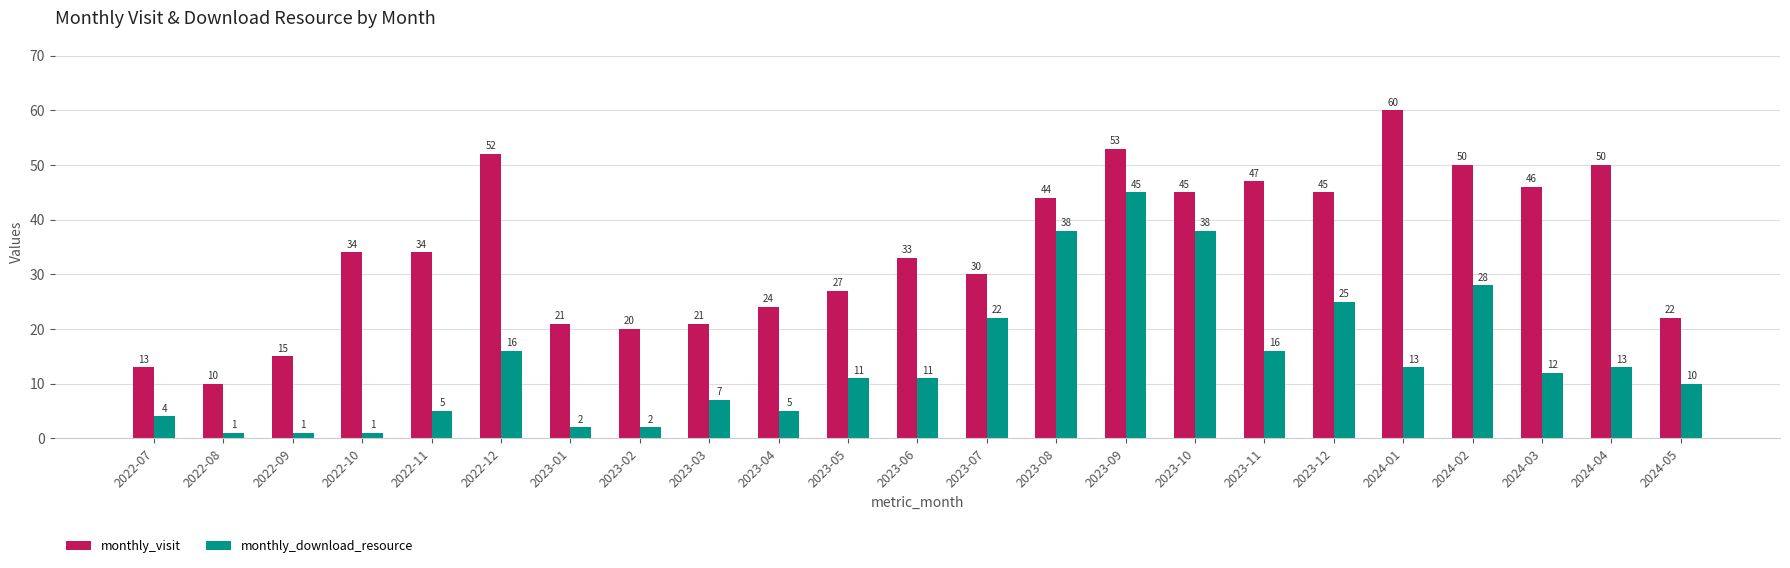

How many data points in monthly_download_resource are less than 11?

10